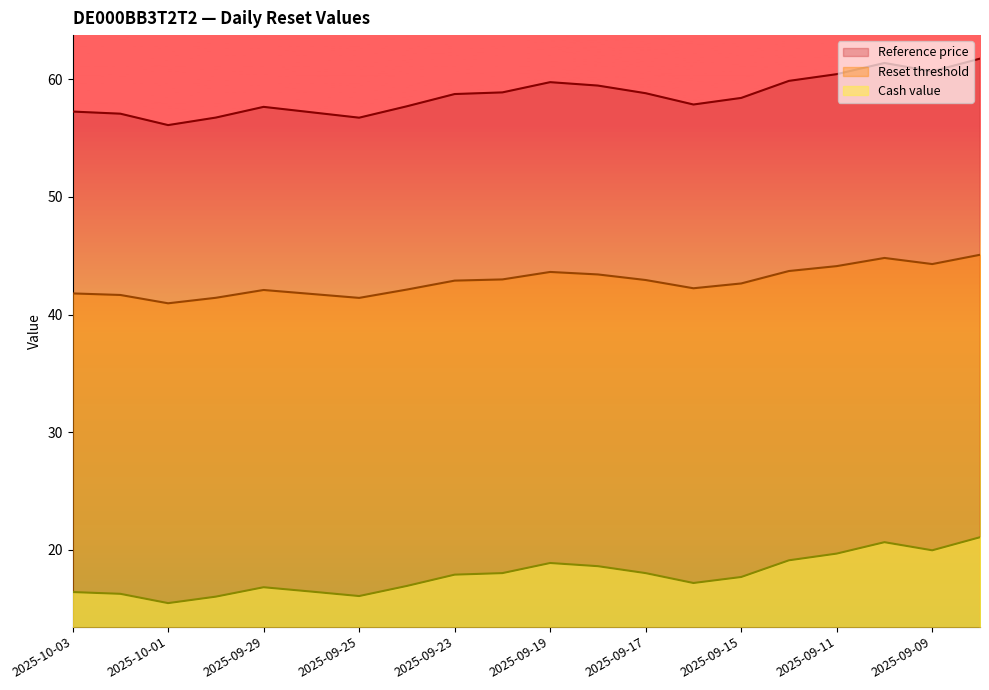

How many values in the Reset threshold series are below 42?

6